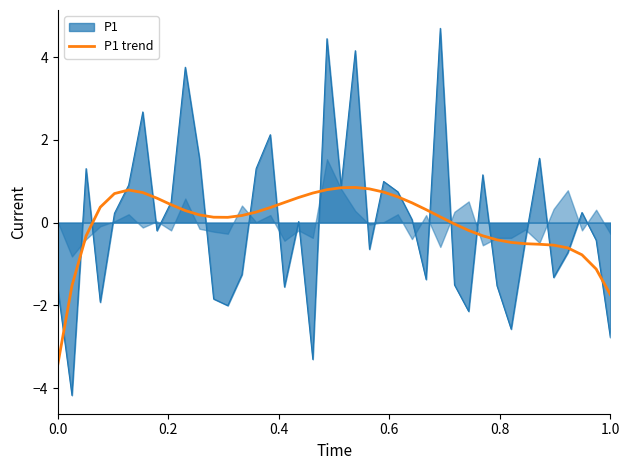

What is the label of the 8th point from the left?

7